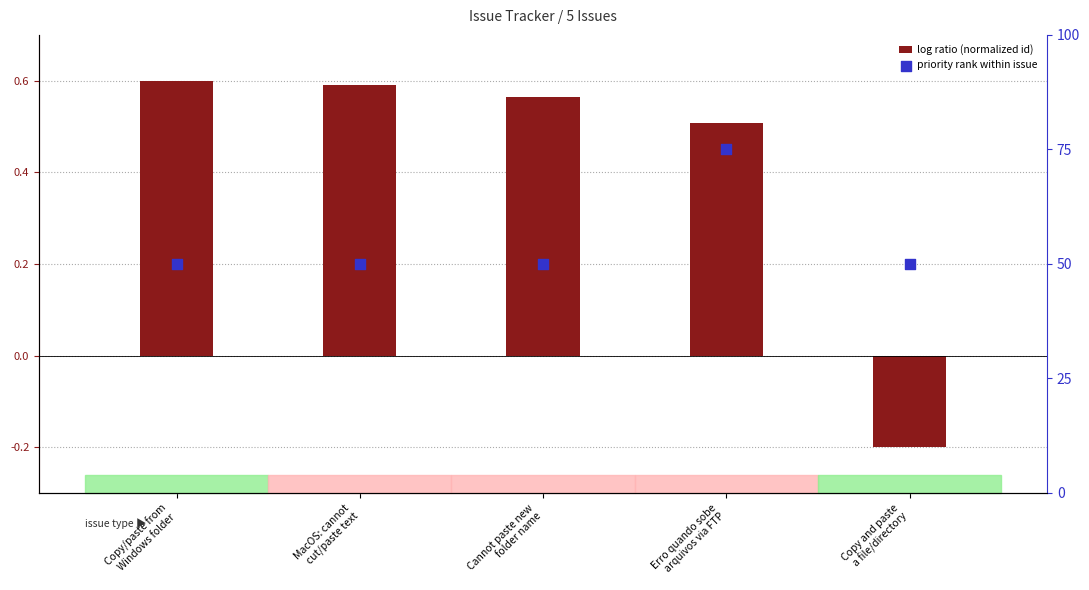

Is the value of log ratio (normalized id) at Erro quando sobe
arquivos via FTP greater than the value of priority rank within issue at MacOS: cannot
cut/paste text?

No